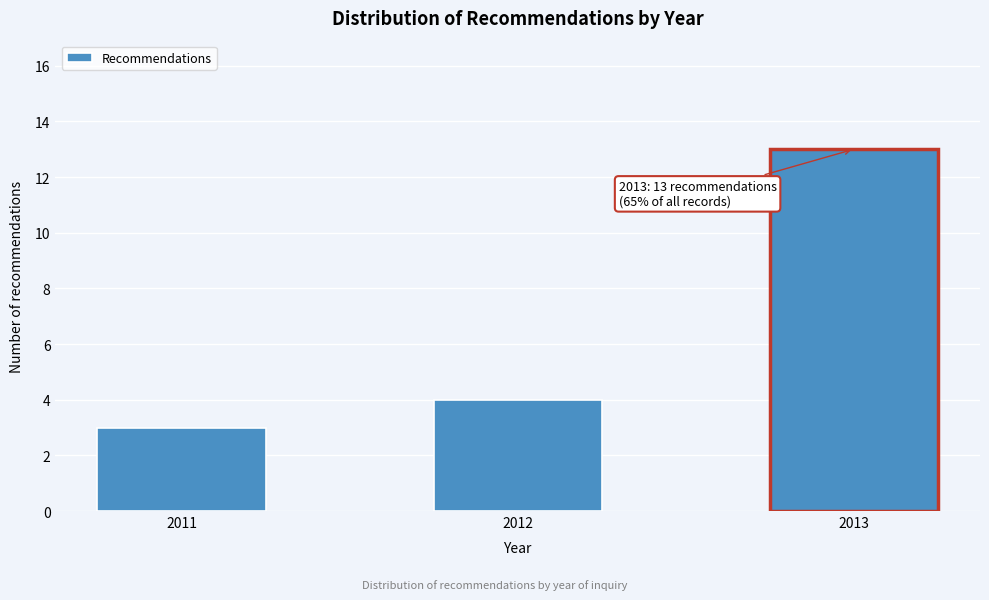

Reading left to right, extract all data points from this chart.

2011=3	2012=4	2013=13